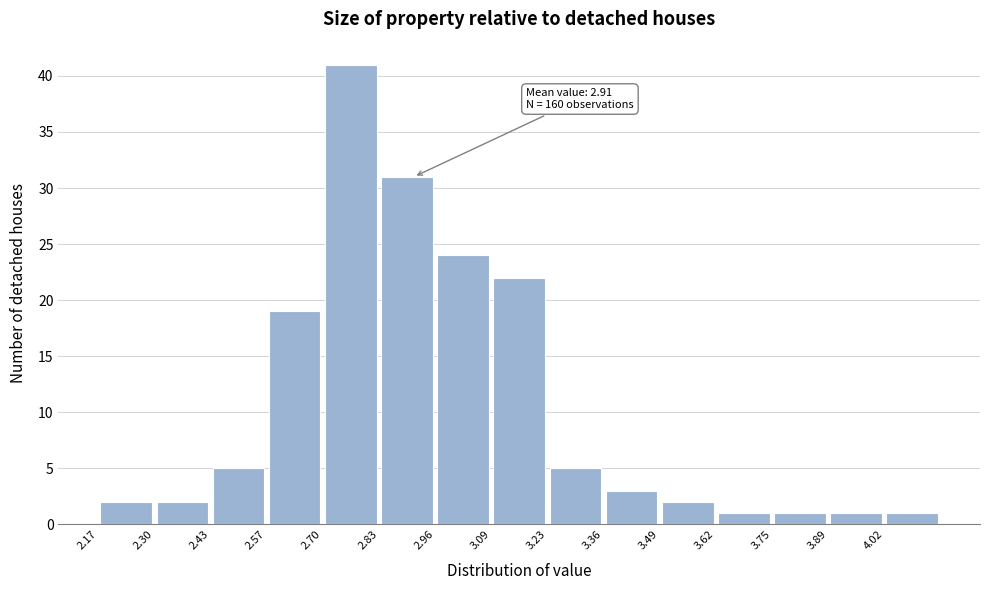

Over which range of the x-axis is the bar tallest?

2.698 to 2.830